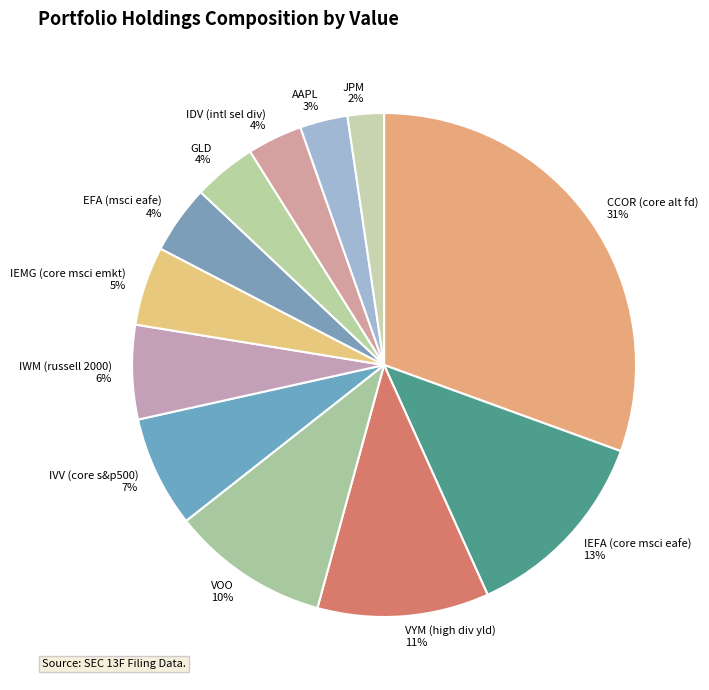

Combined, do VOO and JPM account for over 50%?

No